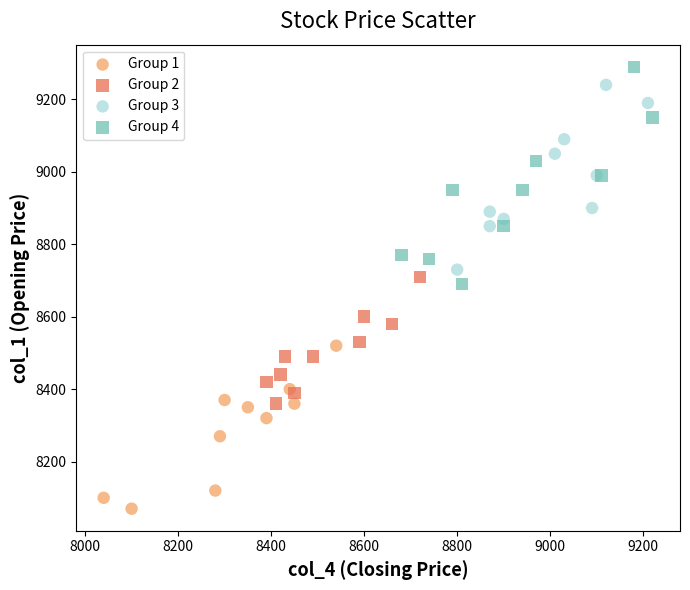

Which series has the largest Y range (max minus min)?

Group 4